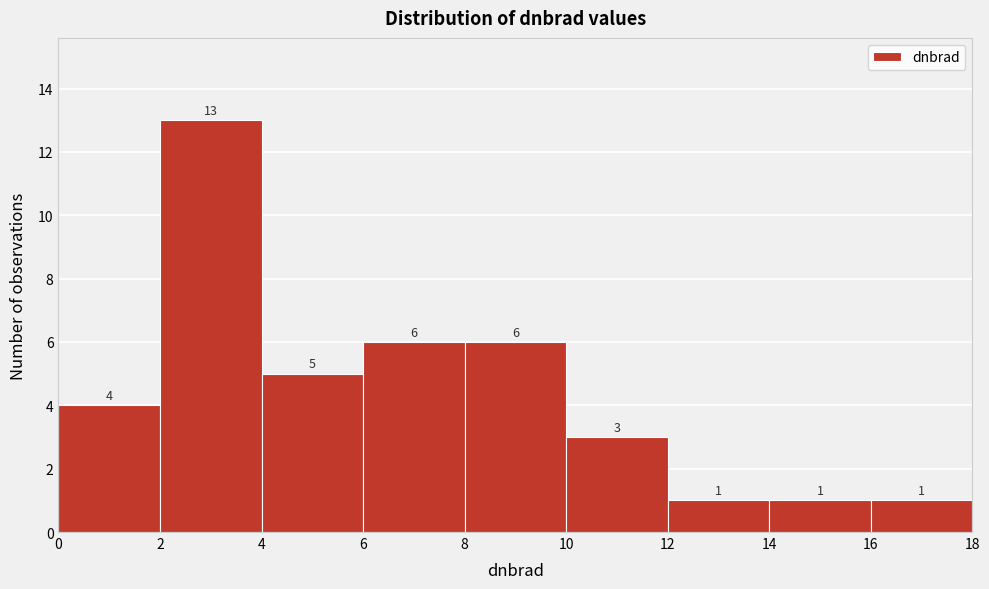

Reading left to right, list every bar in this chart as the range it spans on the x-axis followed by its height.

0 to 2: 4
2 to 4: 13
4 to 6: 5
6 to 8: 6
8 to 10: 6
10 to 12: 3
12 to 14: 1
14 to 16: 1
16 to 18: 1